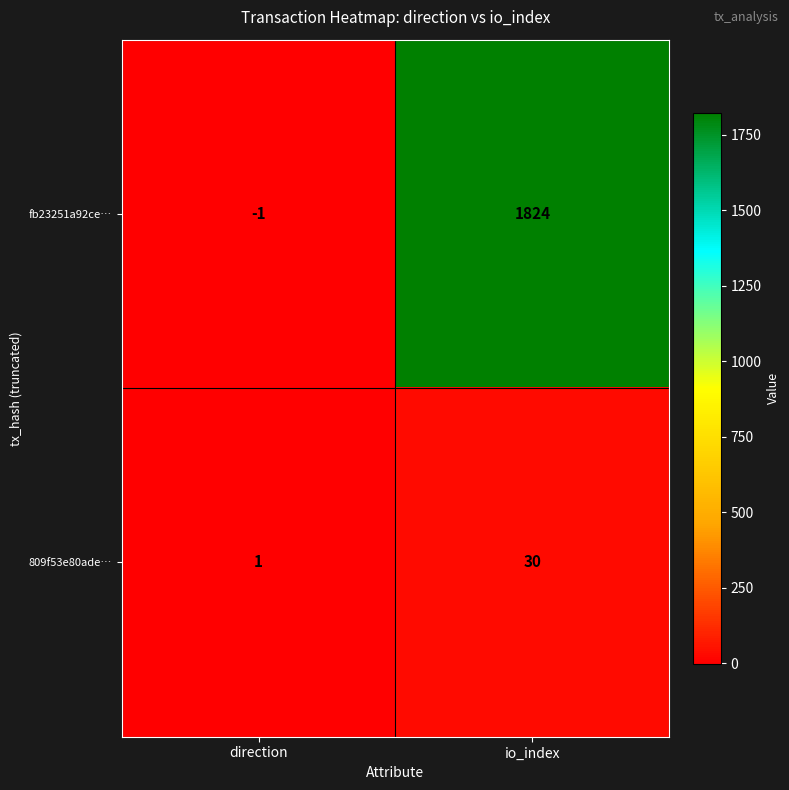

Which label corresponds to the largest value in the chart?

io_index